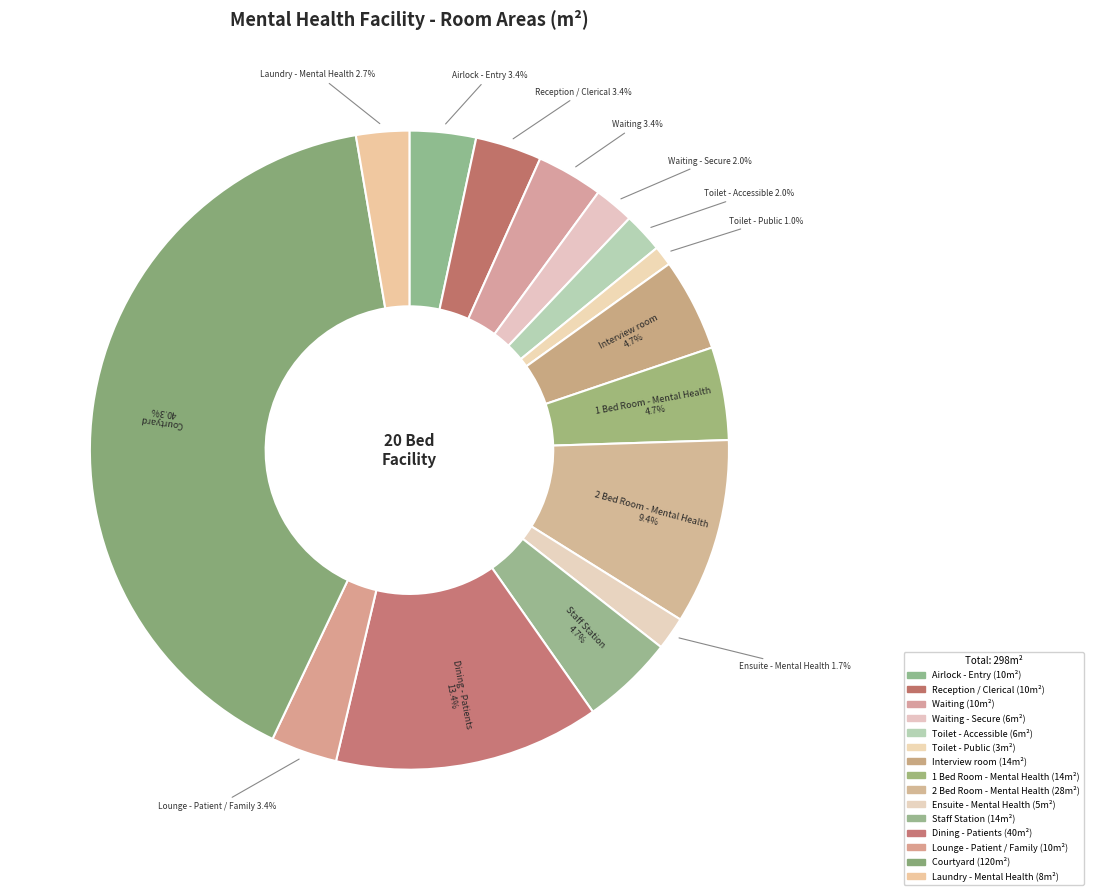

To the nearest percent, what is the difference between the largest and smallest slice percentages?

39%